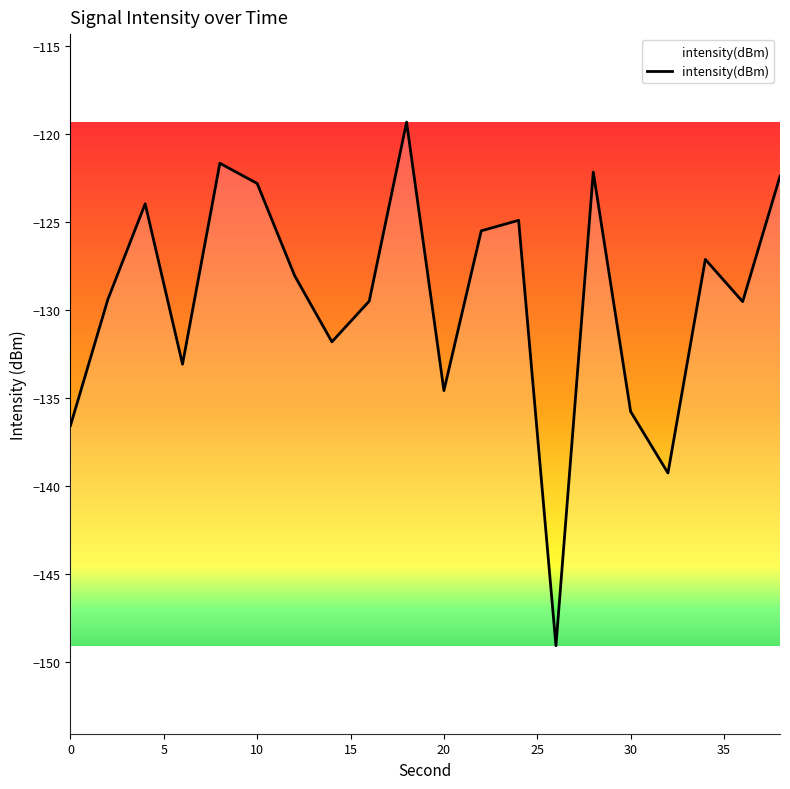

The chart shows a value of -68.1 at 8. True or false?

False